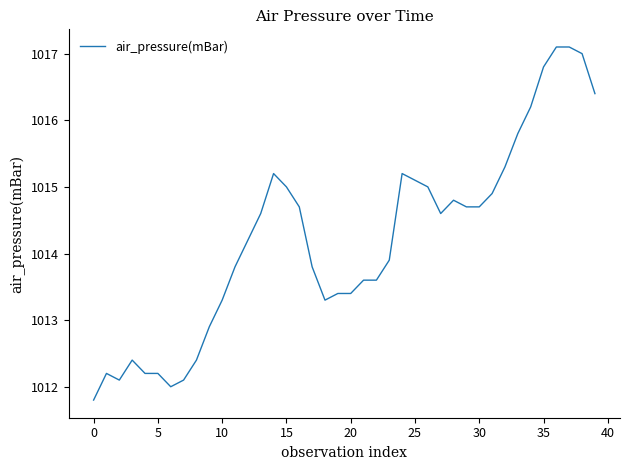

What is the difference between the maximum and minimum values?

5.3